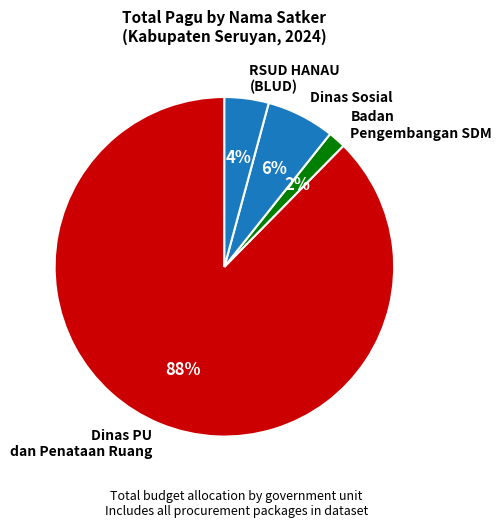

What is the majority slice?

Dinas PU dan Penataan Ruang